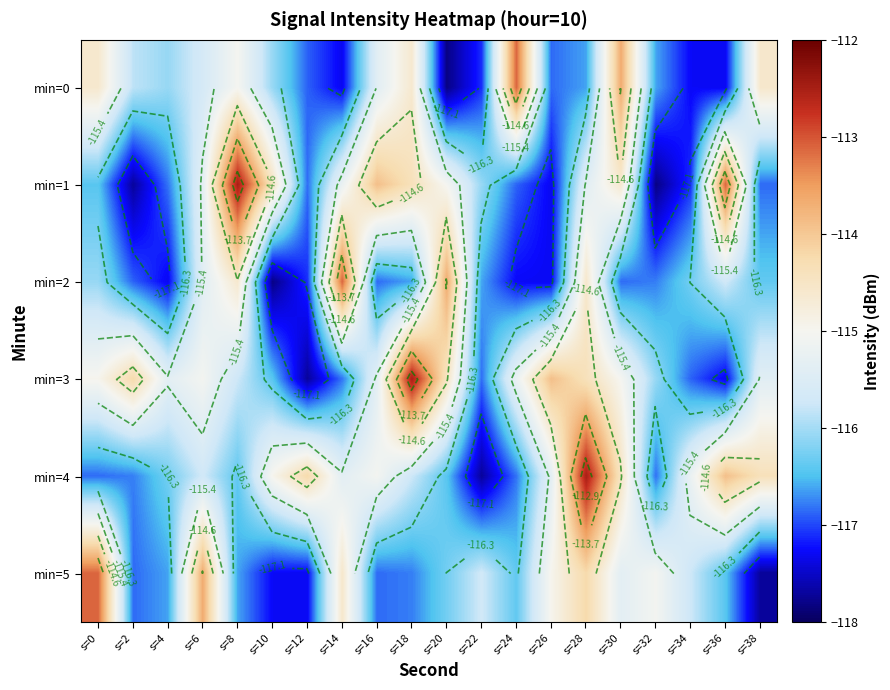

What is the sum of all min=5 values?

-2317.6